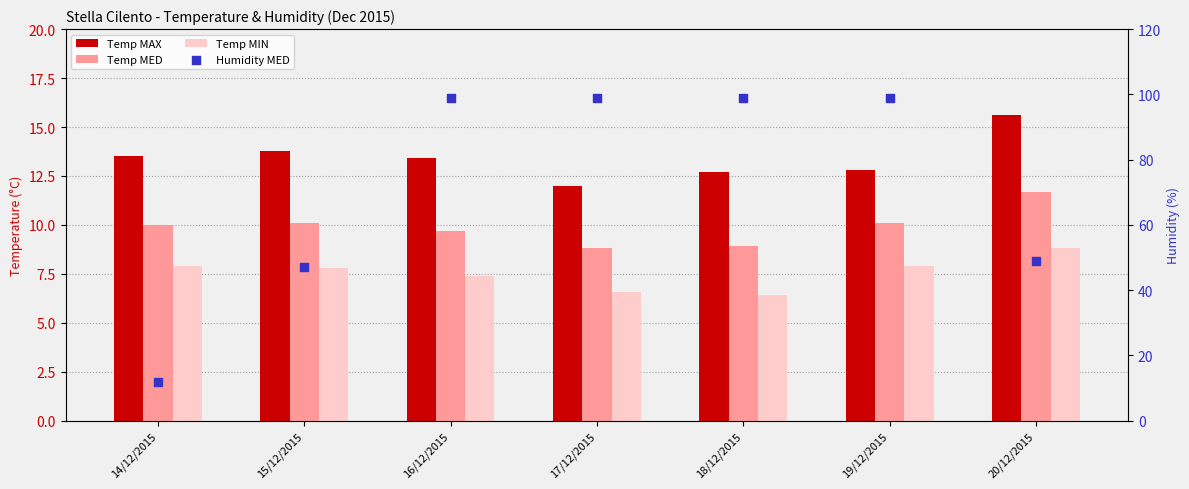

Which series reaches the maximum Y coordinate?

Humidity MED